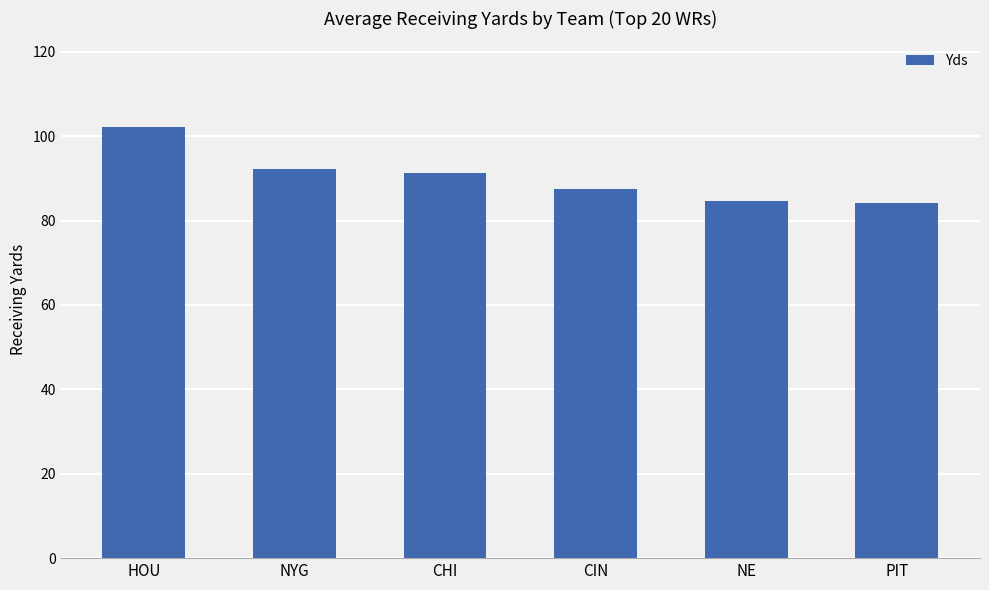

What is the sum of the values at CHI and NYG?

183.4